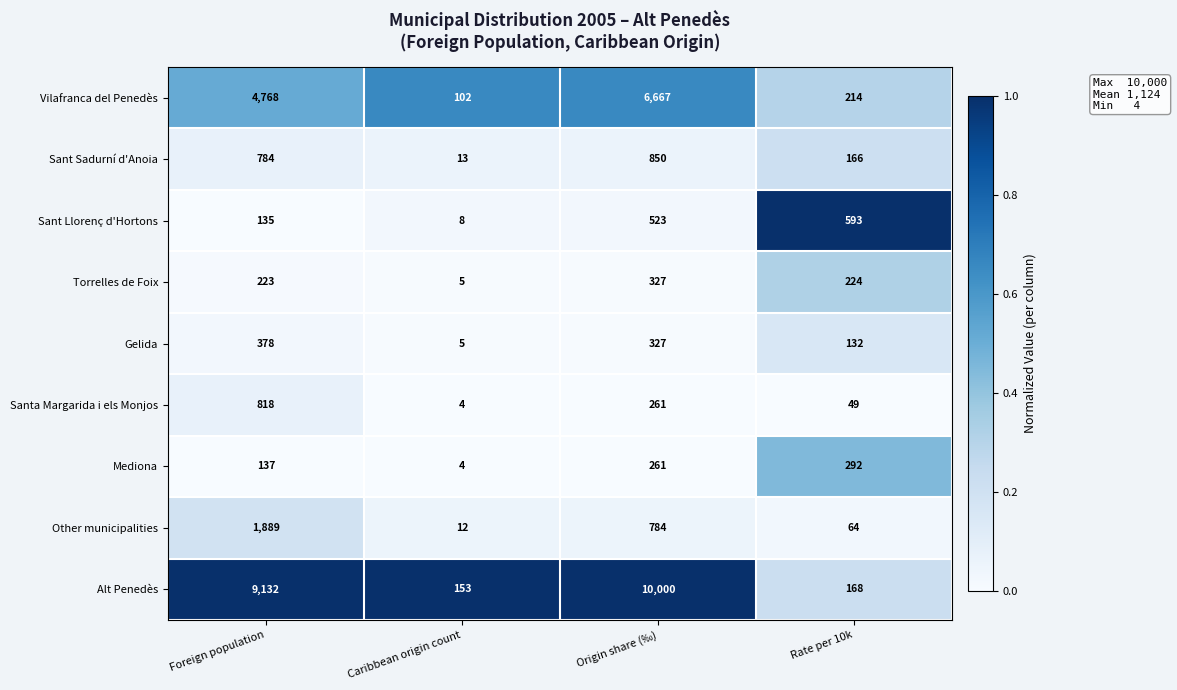

At which label is Sant Sadurní d'Anoia closest to 431?

Rate per 10k